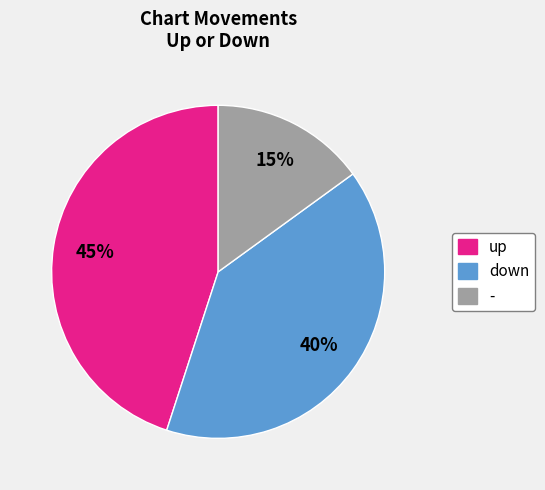

Count the number of slices in the pie.

3